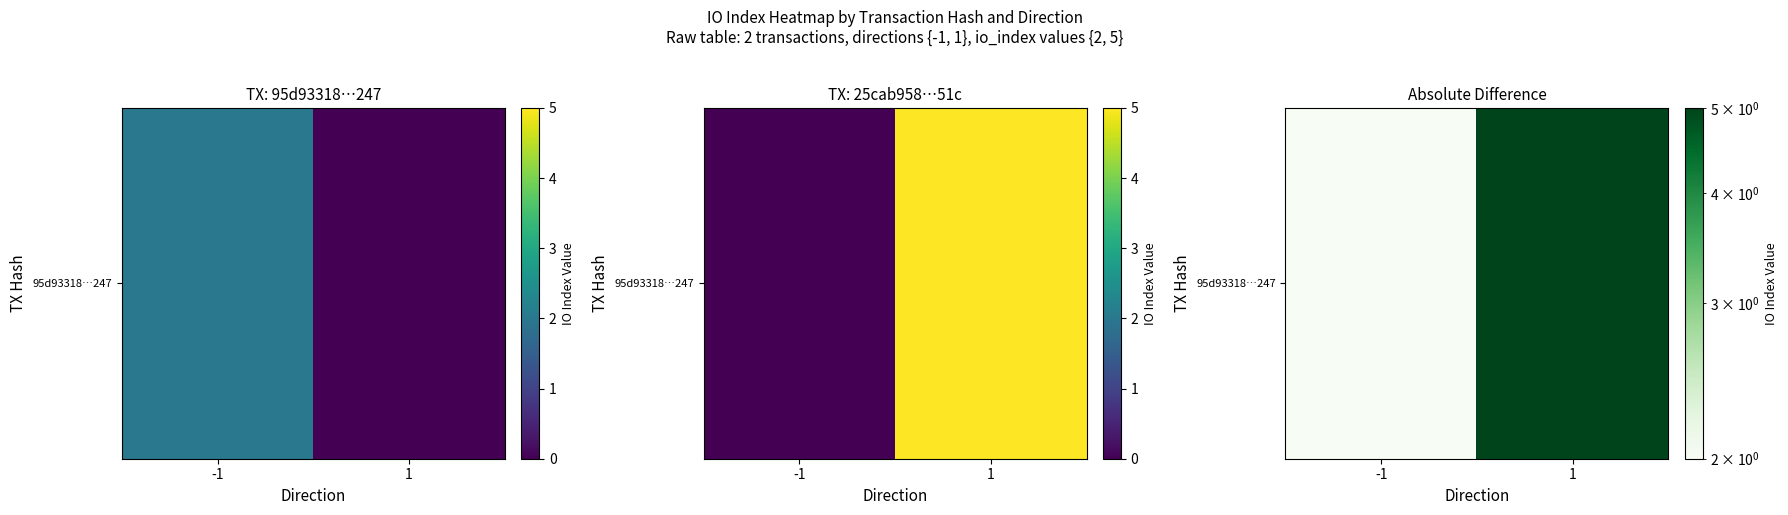

List the labels in order of value, largest first.

1, -1